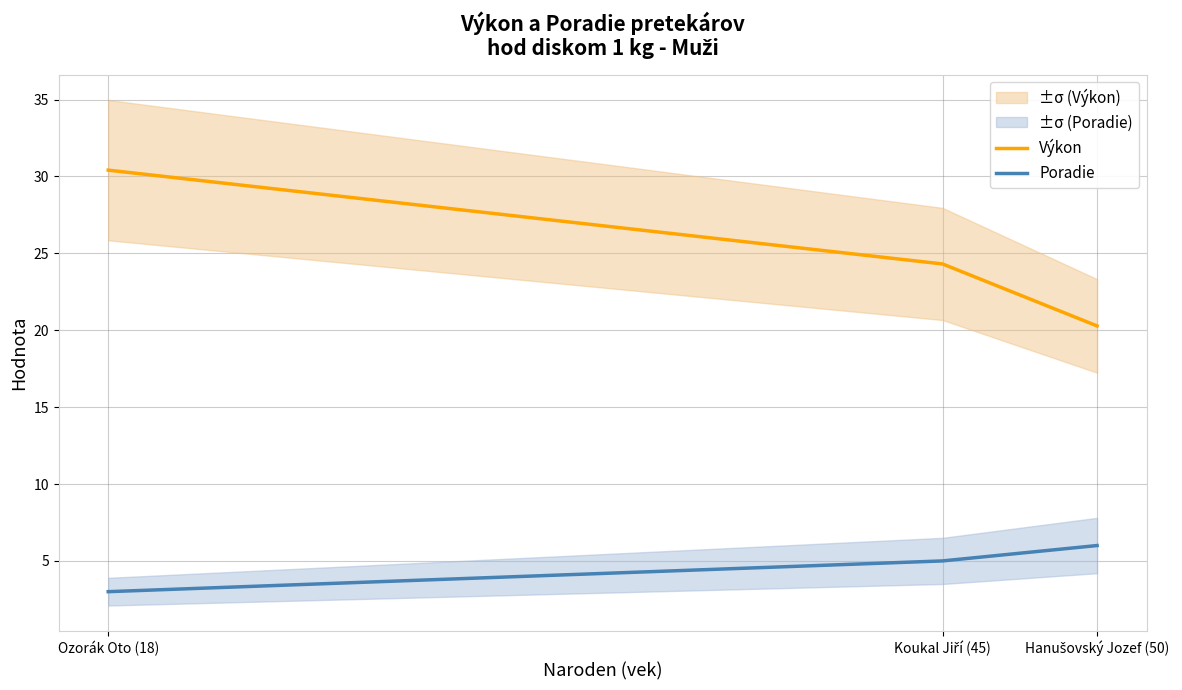

Which series changed the most between Ozorák Oto (18) and Hanušovský Jozef (50)?

Výkon